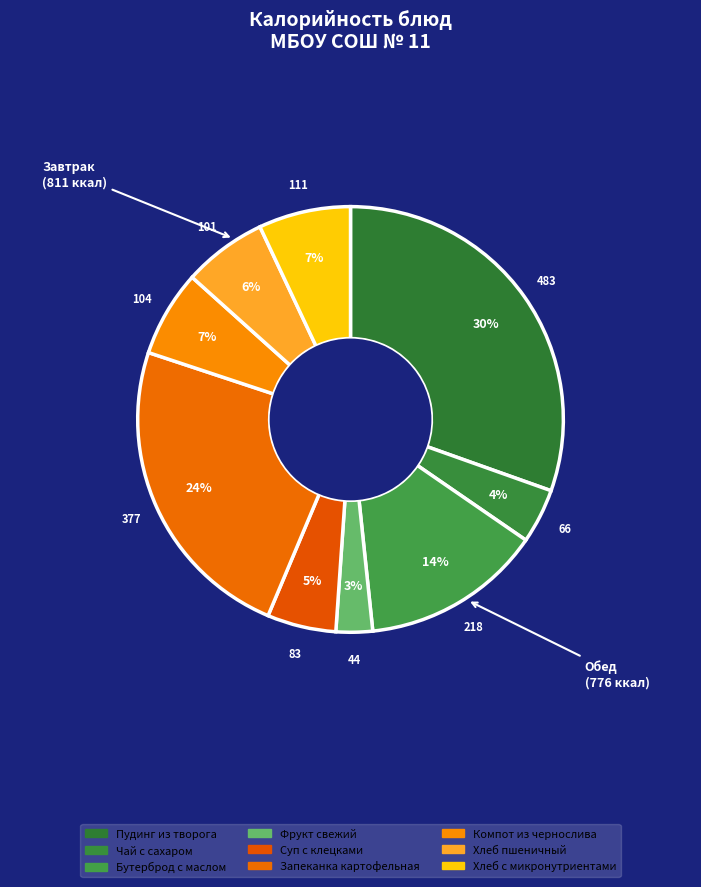

How many slices are in this pie chart?

9